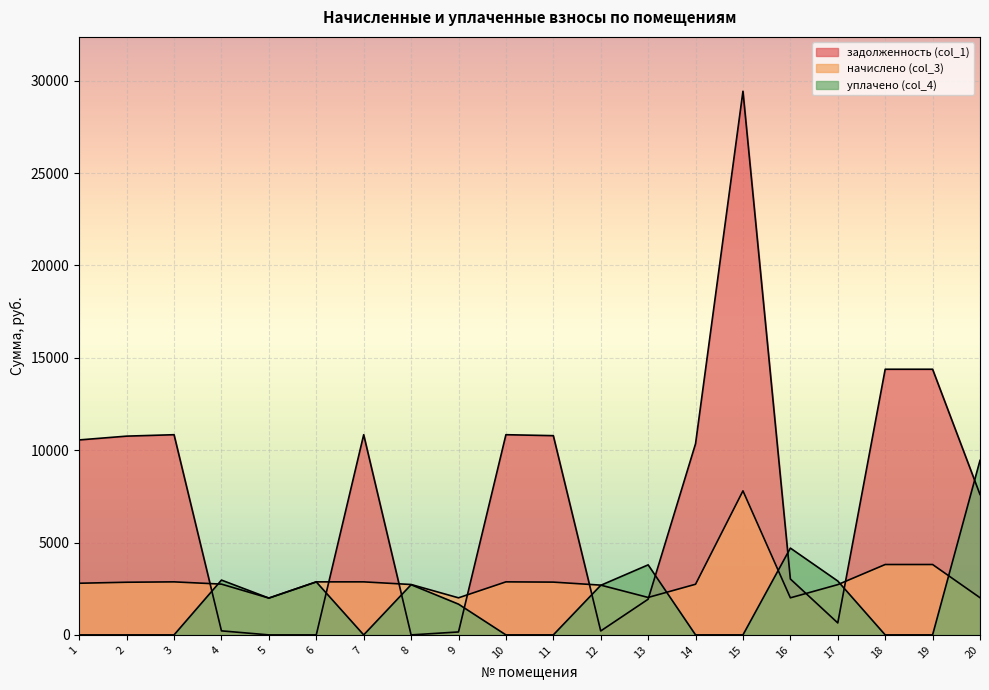

List the labels in order of задолженность (col_1) value, largest first.

15, 18, 19, 3, 7, 10, 11, 2, 1, 14, 20, 16, 13, 17, 4, 12, 9, 5, 6, 8